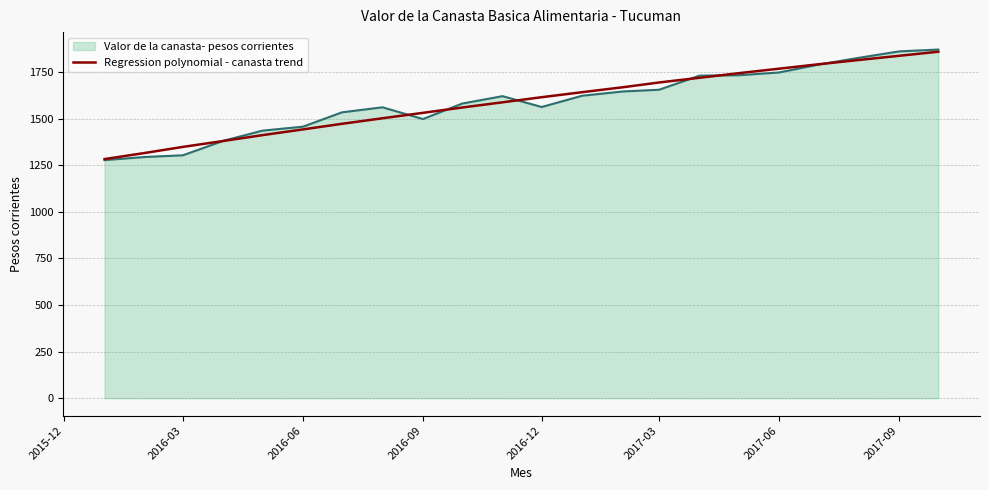

What is the highest value of the Regression polynomial - canasta trend series?

1859.7